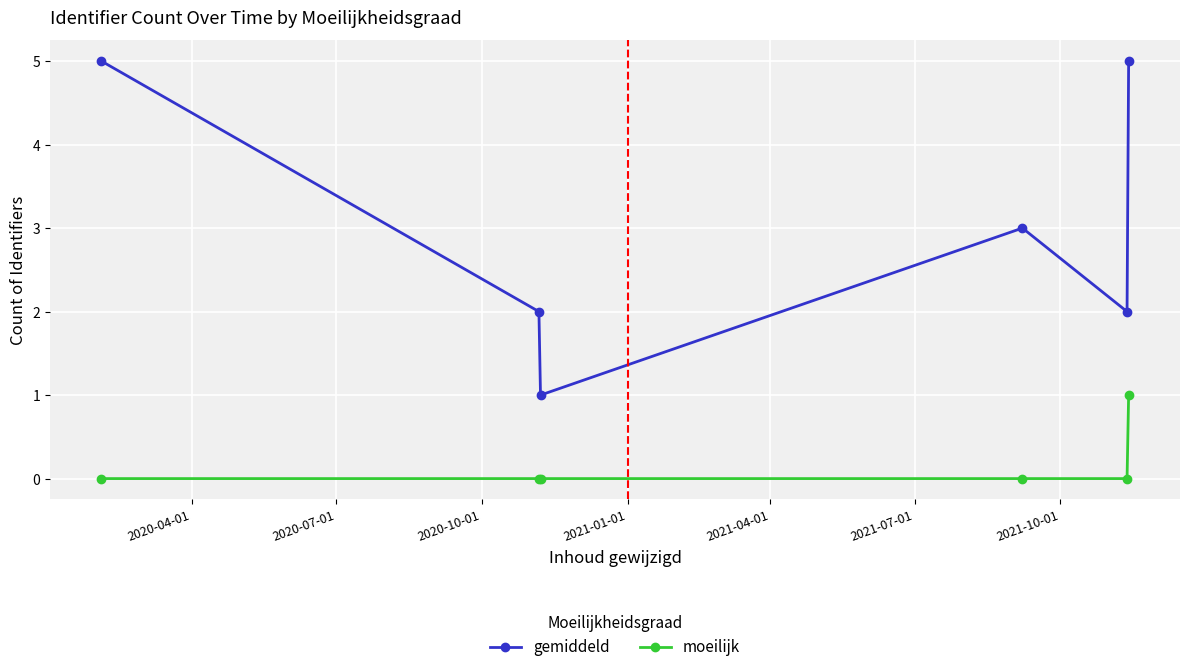

True or false: gemiddeld and moeilijk intersect in this chart.

False